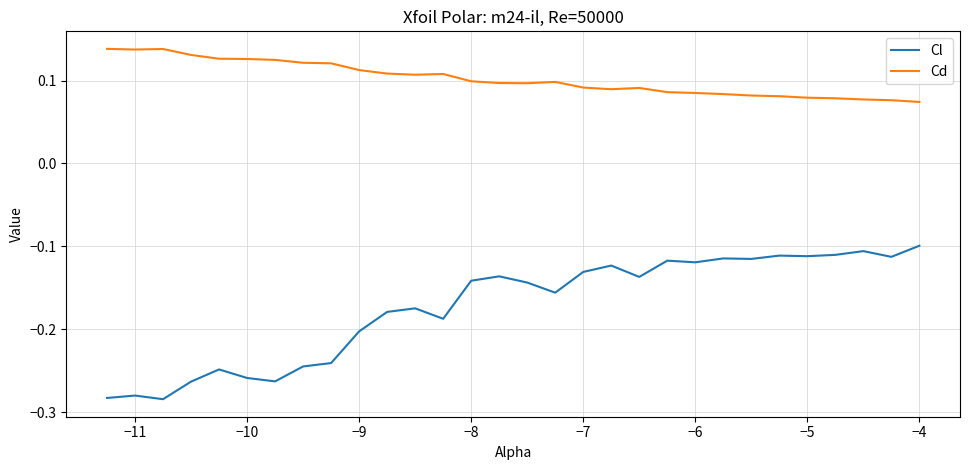

Rank the series by their maximum value, from highest to lowest.

Cd, Cl